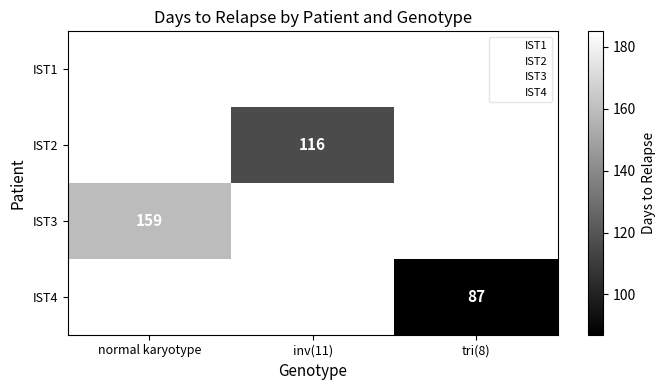

Which category has the highest value across all series?

normal karyotype